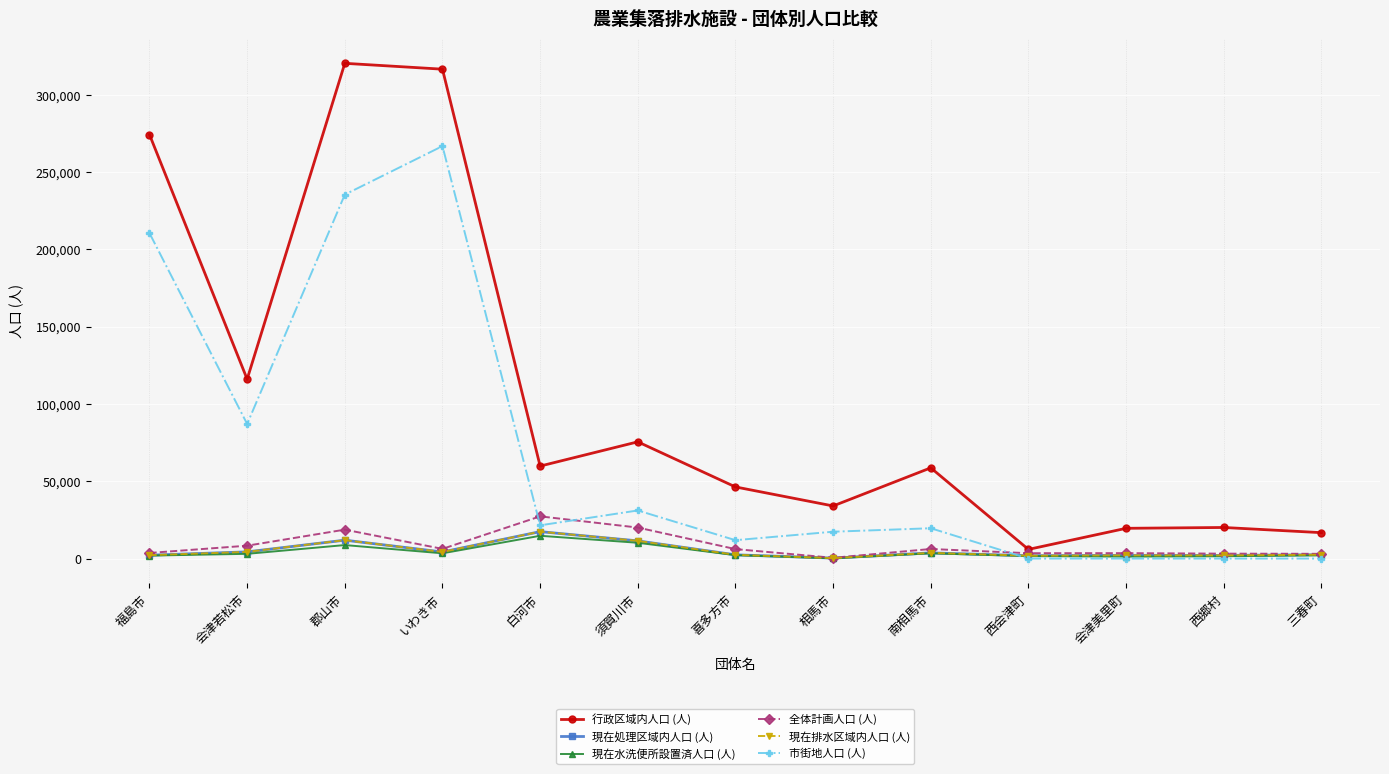

What value does the 現在水洗便所設置済人口 (人) series have at 喜多方市?

2213